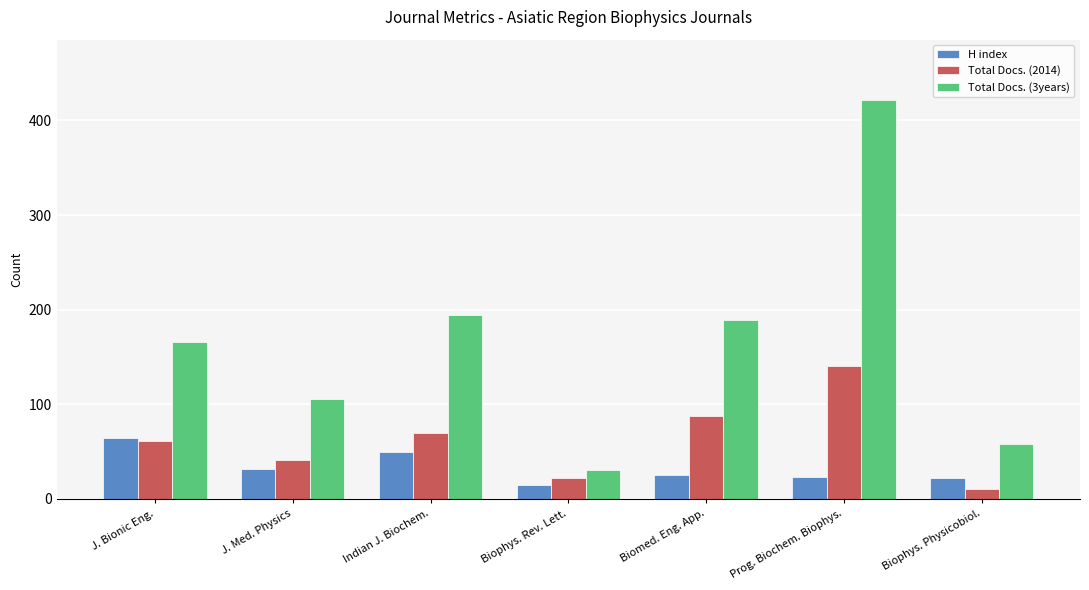

Between J. Bionic Eng. and Biomed. Eng. App., which series saw the biggest shift?

H index